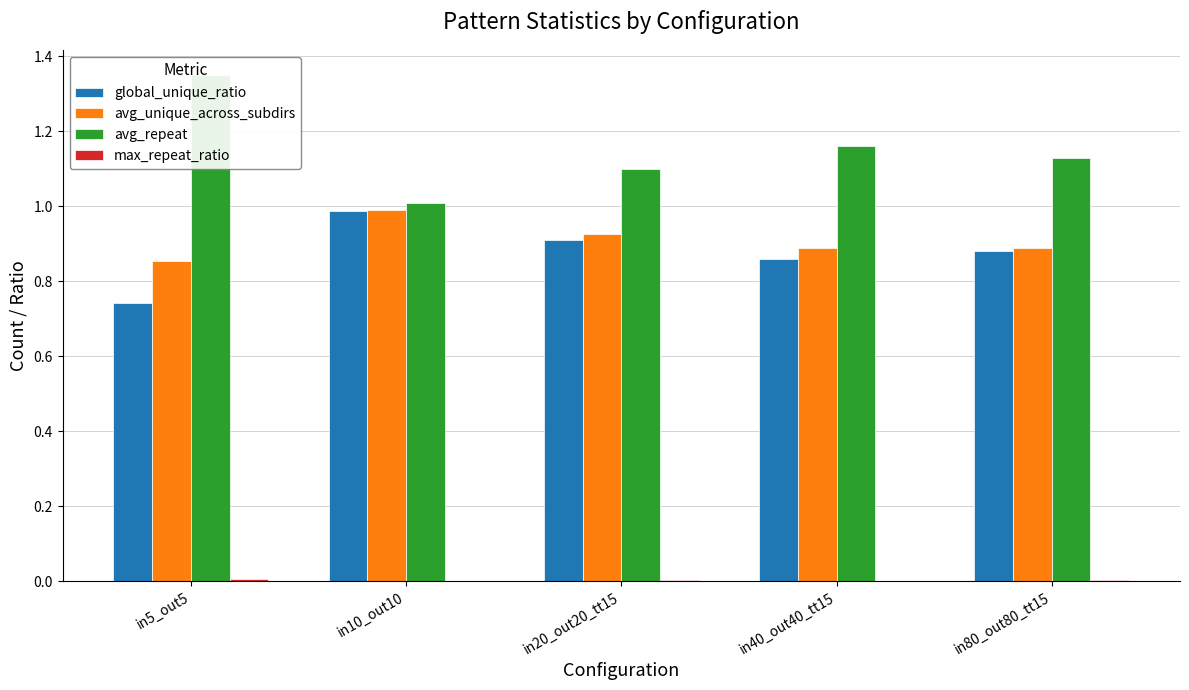

True or false: avg_repeat has a value of 1.4 at in5_out5.

True